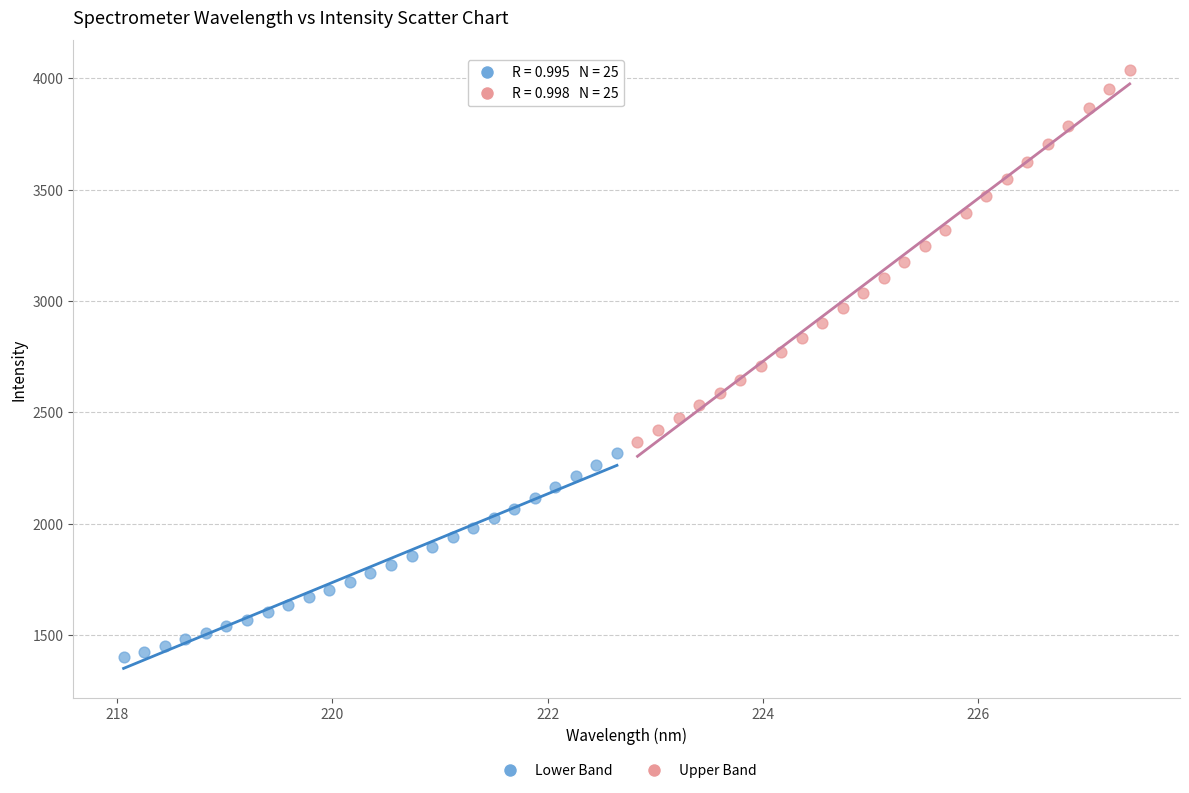

Which series contains the highest Y value?

Upper Band